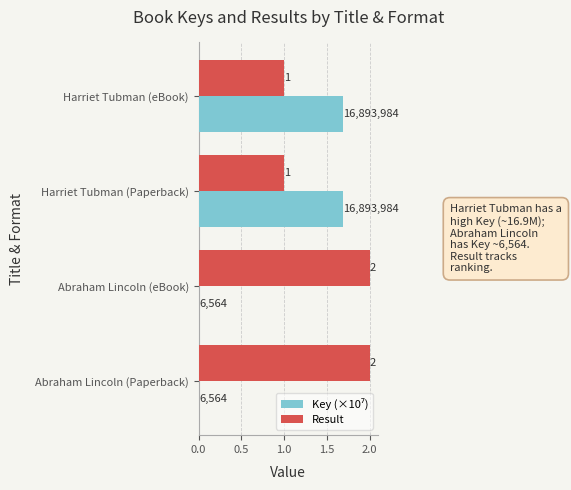

What is the greatest value displayed?

2.0